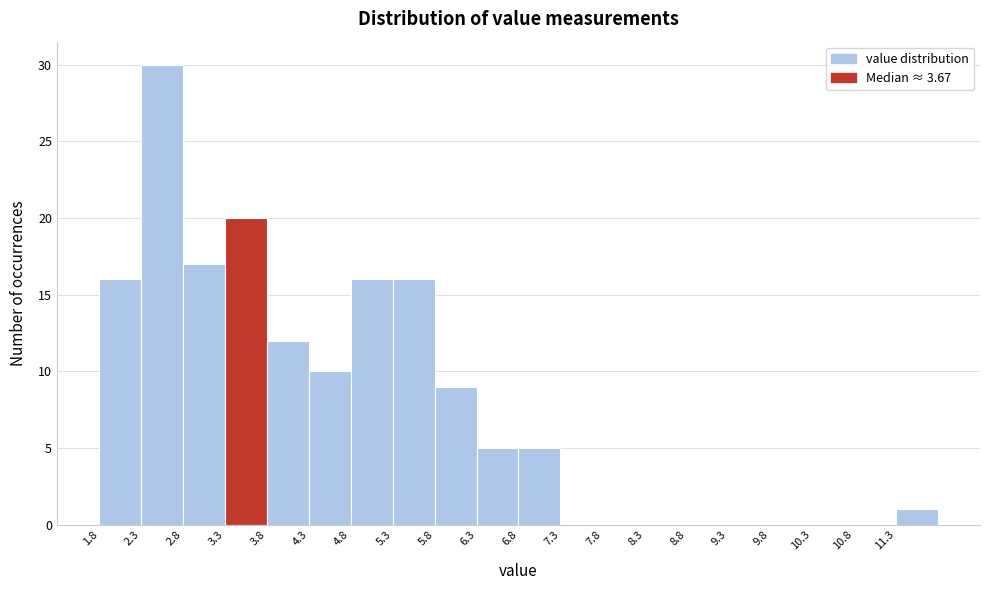

Reading left to right, transcribe this chart: for each bar, give the range it covers on the x-axis and its height. Neither the bar edges nor the heights are printed on the chart, so give them approximately, as read against the axes.

1.85 to 2.35: 16
2.35 to 2.85: 30
2.85 to 3.35: 17
3.35 to 3.80: 20
3.80 to 4.30: 12
4.30 to 4.80: 10
4.80 to 5.30: 16
5.30 to 5.80: 16
5.80 to 6.30: 9
6.30 to 6.80: 5
6.80 to 7.30: 5
7.30 to 7.80: 0
7.80 to 8.30: 0
8.30 to 8.80: 0
8.80 to 9.30: 0
9.30 to 9.80: 0
9.80 to 10.30: 0
10.30 to 10.80: 0
10.80 to 11.30: 0
11.30 to 11.80: 1